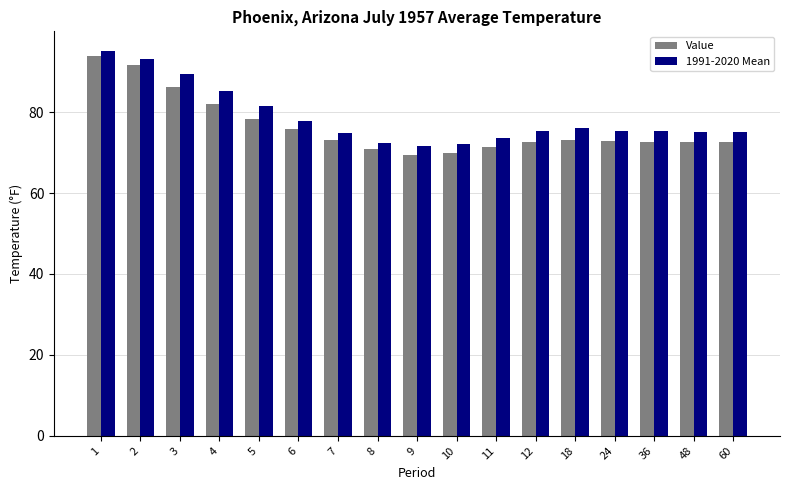

What is the spread (max minus min) of values at 8?

1.6